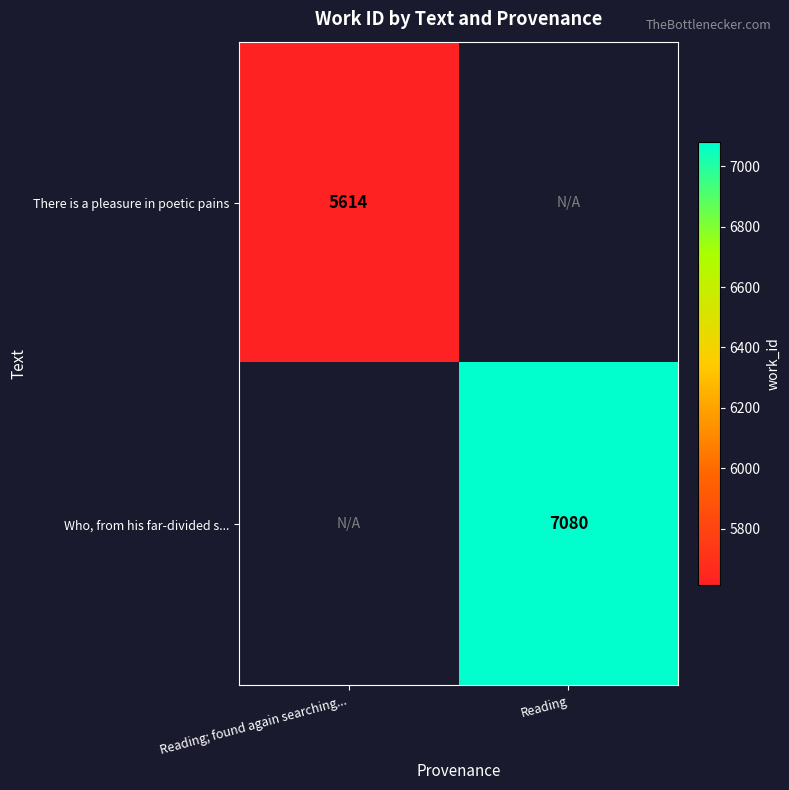

Is it true that Who, from his far-divided s... equals 4880.9 at Reading?

False